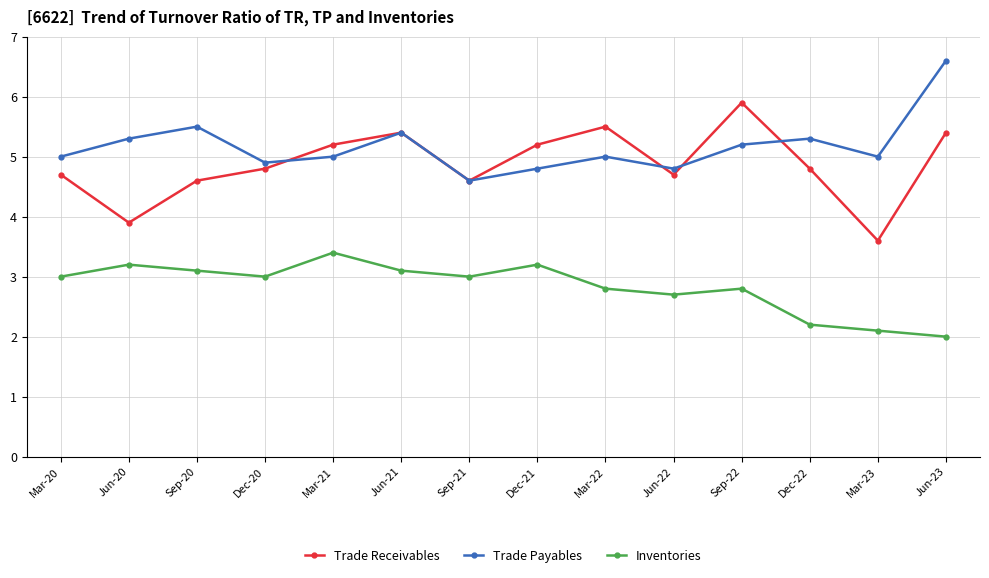

At Mar-21, list the series in order from largest to smallest.

Trade Receivables, Trade Payables, Inventories